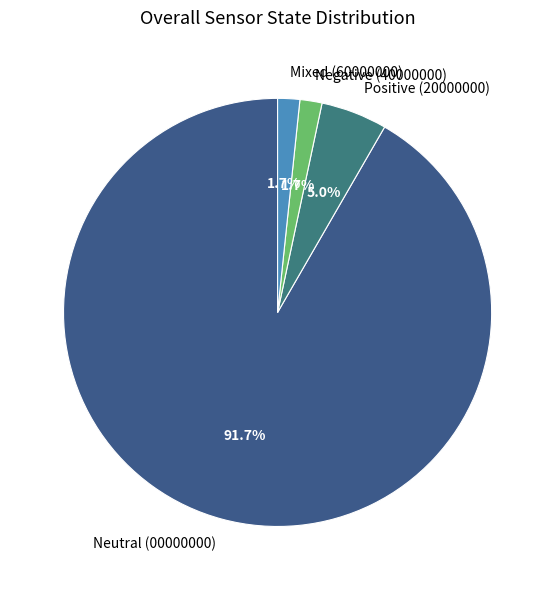

Does any single category account for the majority?

Yes